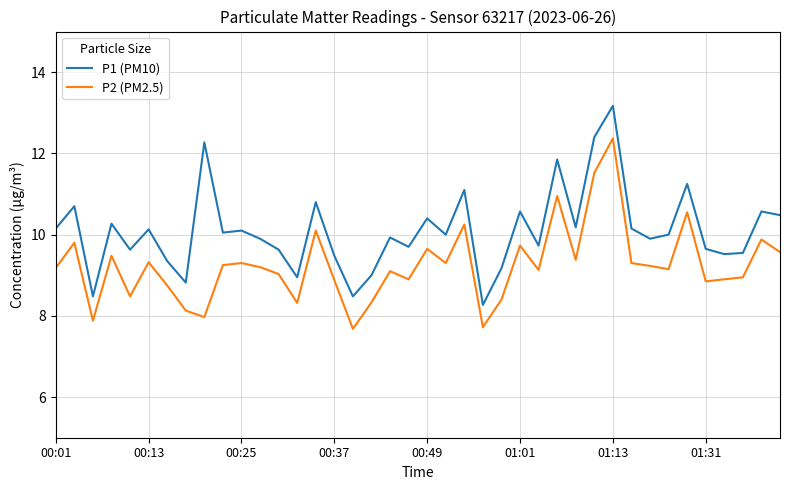

What are all the series names shown in the legend?

P1 (PM10), P2 (PM2.5)